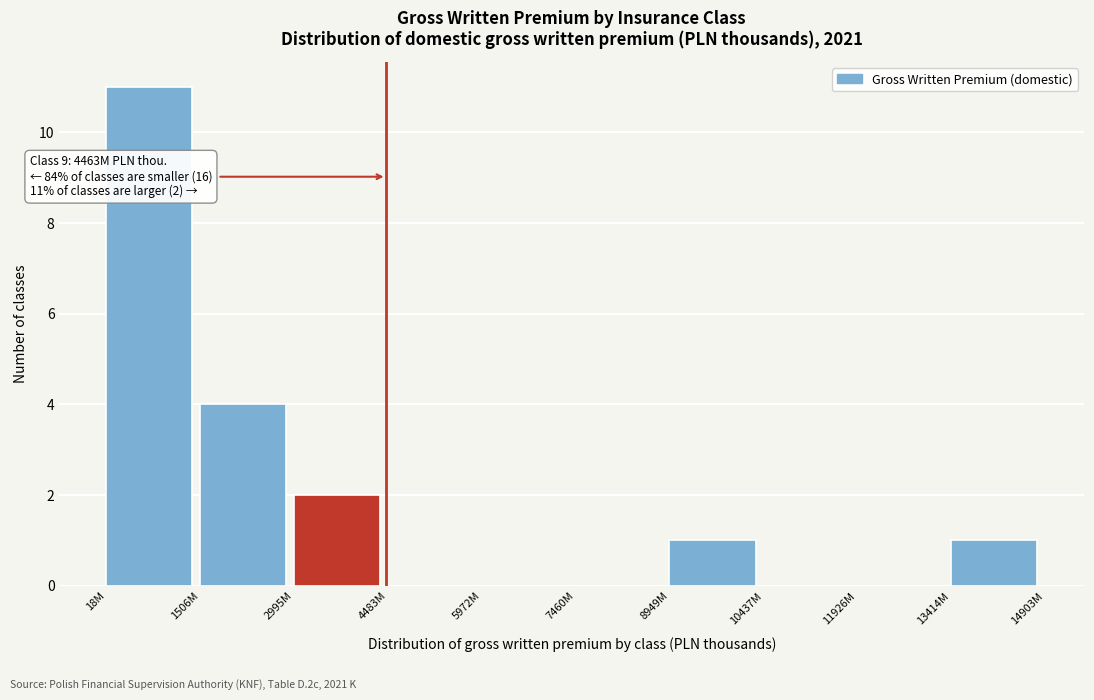

Reading right to left, what are all the values shown in this chart?

13414M=1	11926M=0	10437M=0	8949M=1	7460M=0	5972M=0	4483M=0	2995M=2	1506M=4	18M=11